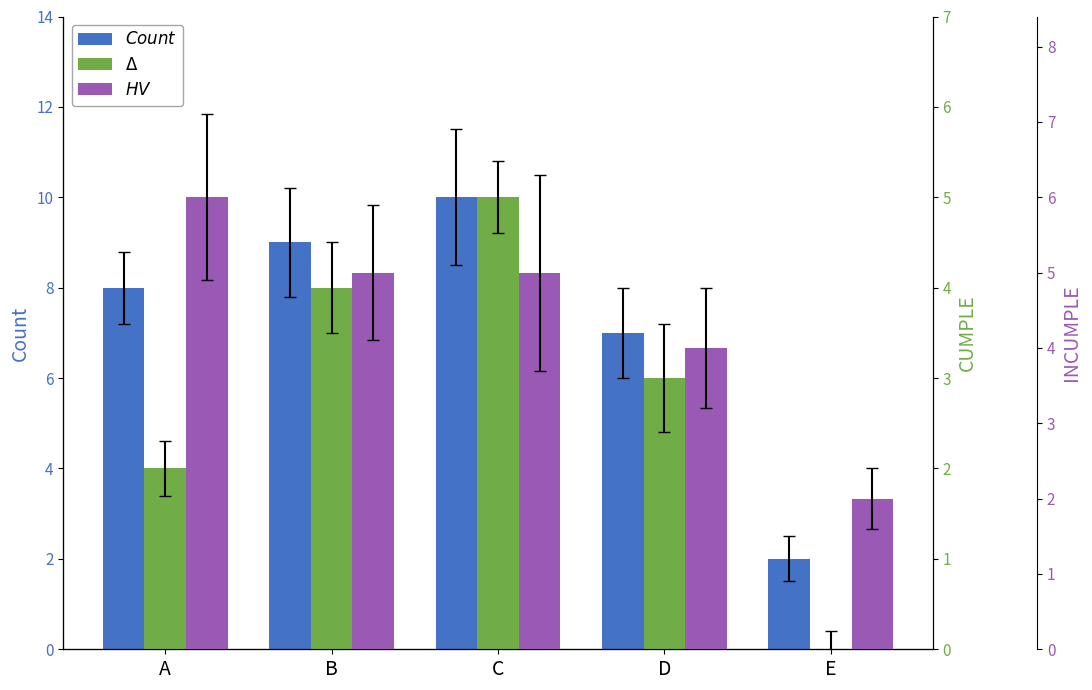

Is it true that CUMPLE equals 5 at C?

True